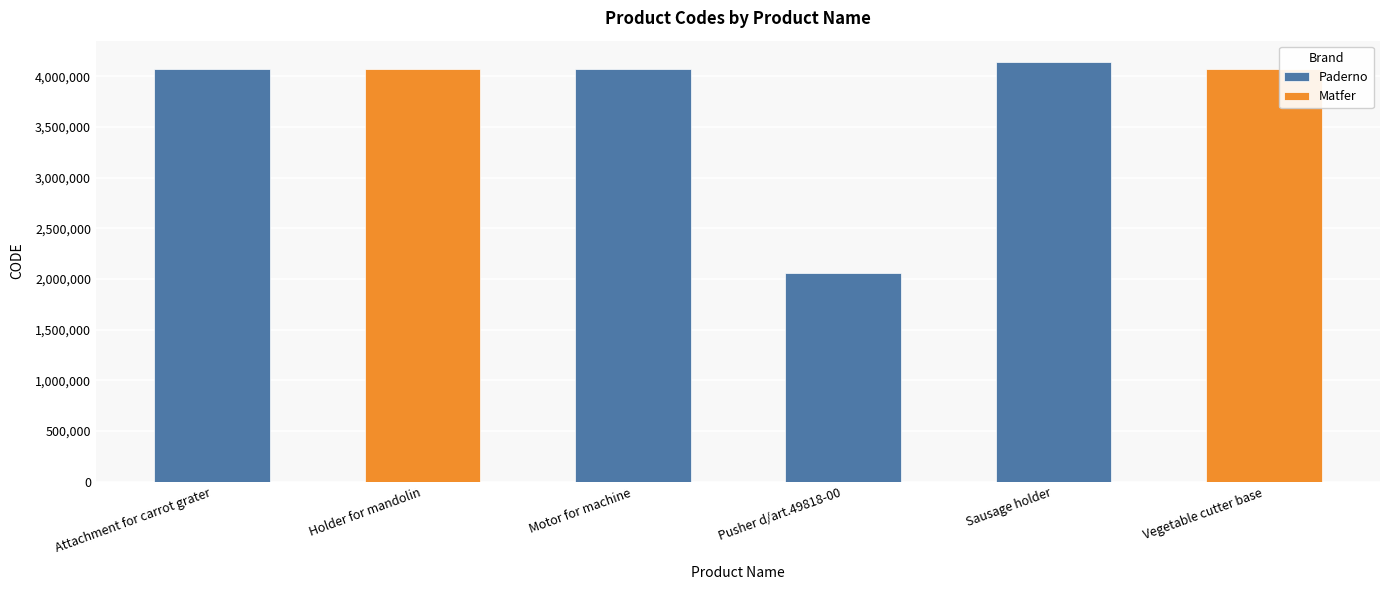

Are the bars grouped side by side (vs. stacked)?

No